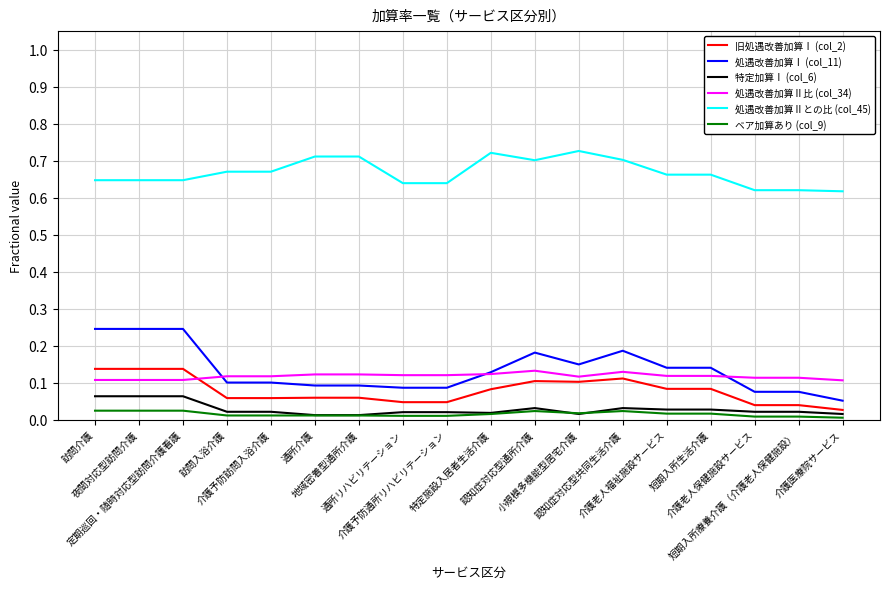

True or false: 処遇改善加算Ⅱ比 (col_34) has a value of 0.0 at 短期入所生活介護.

False